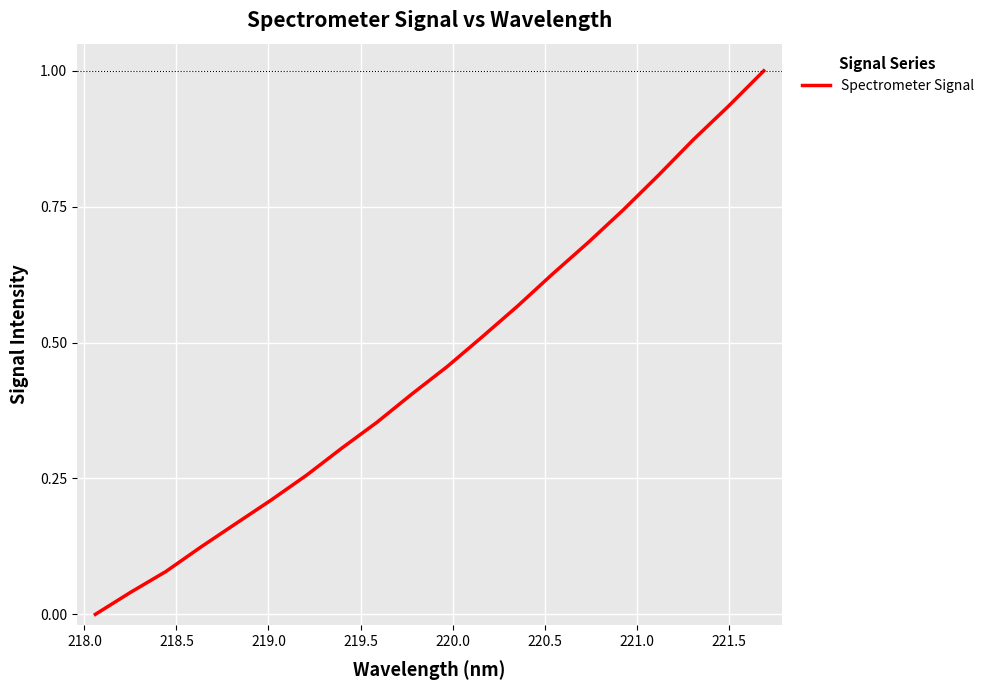

What is the greatest value displayed?

1.0